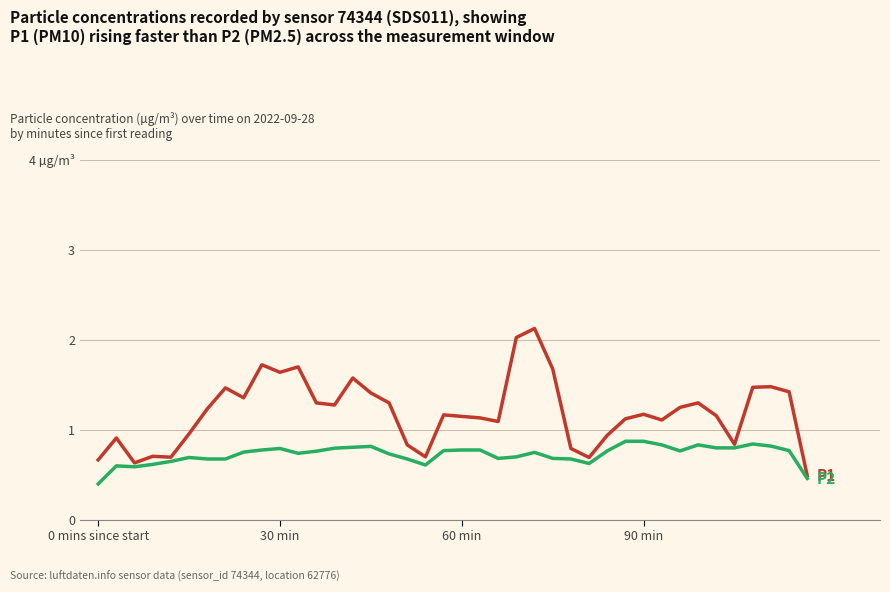

The P1 series shows 0.7 at 38. True or false?

False